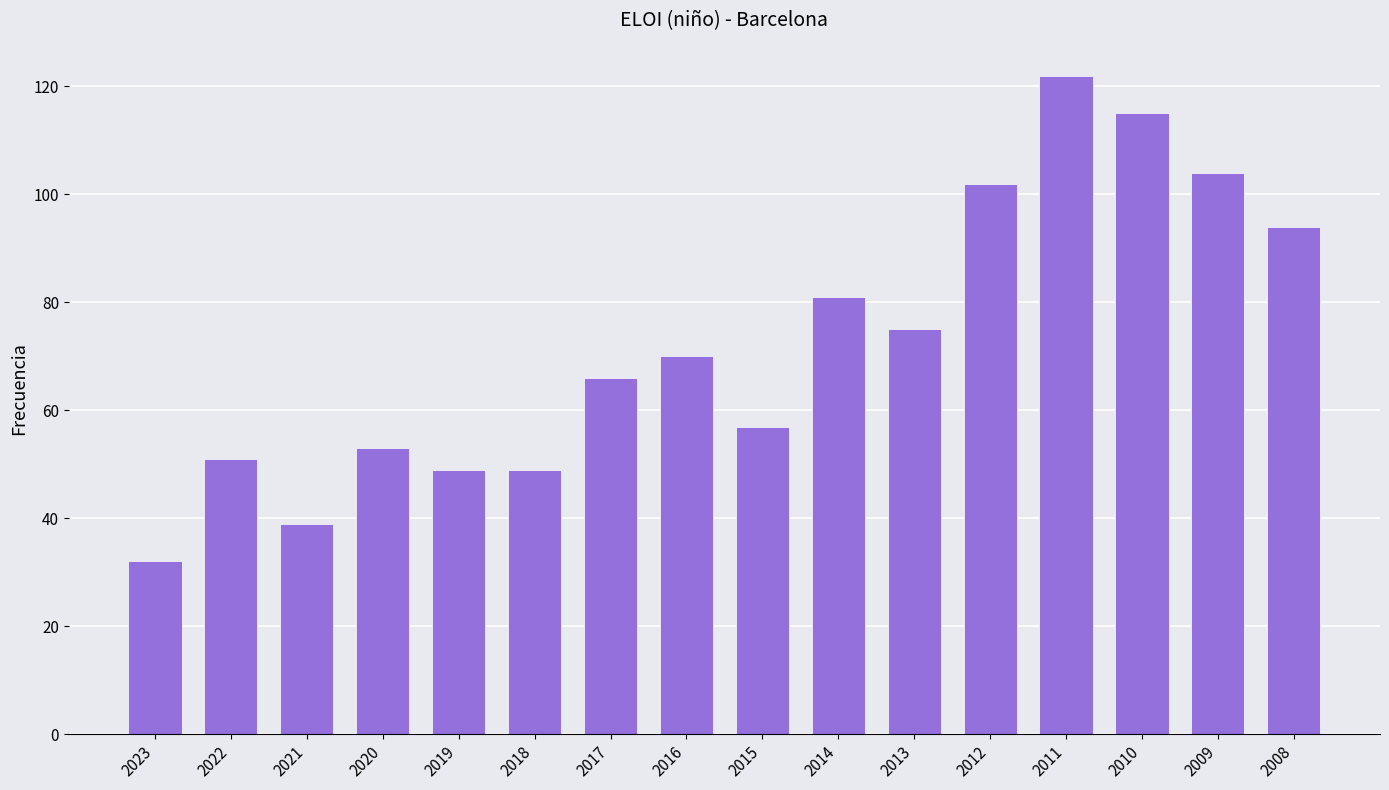

The chart shows a value of 121 at 2016. True or false?

False